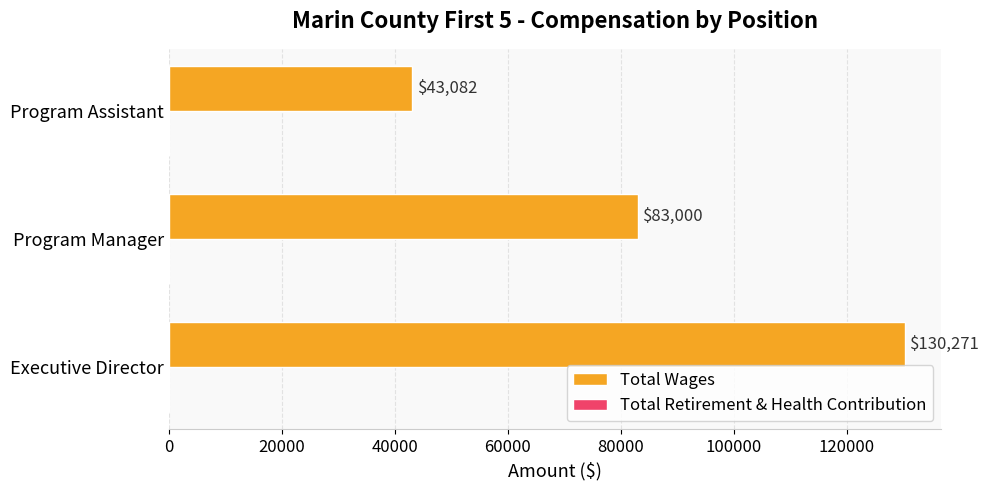

At which label is the value closest to 86676?

Program Manager